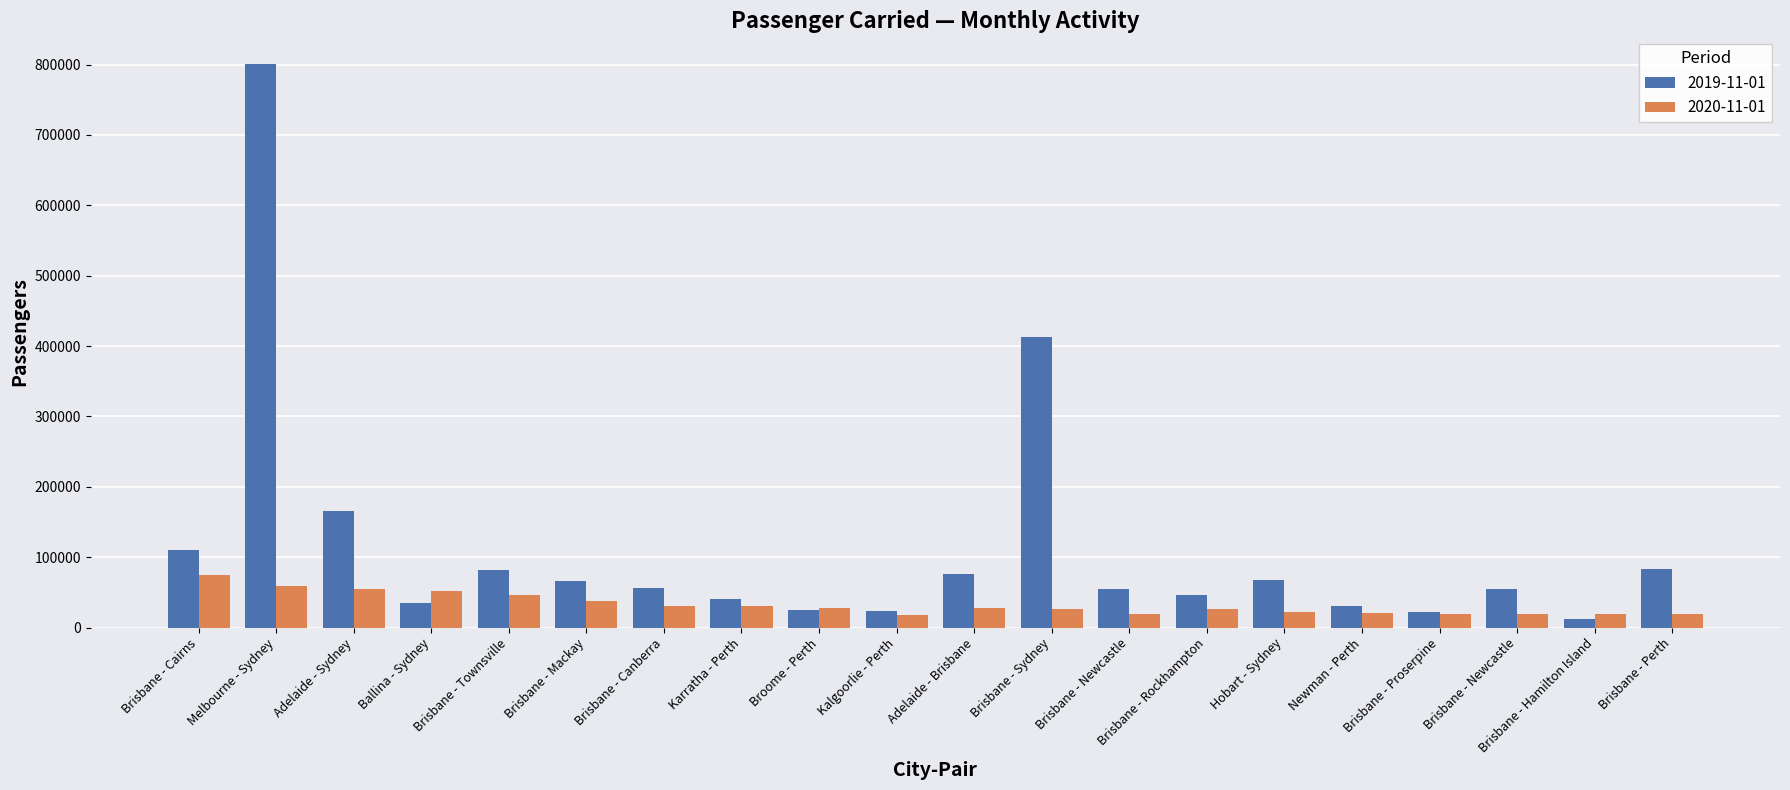

Which series has the largest range (max minus min)?

2019-11-01